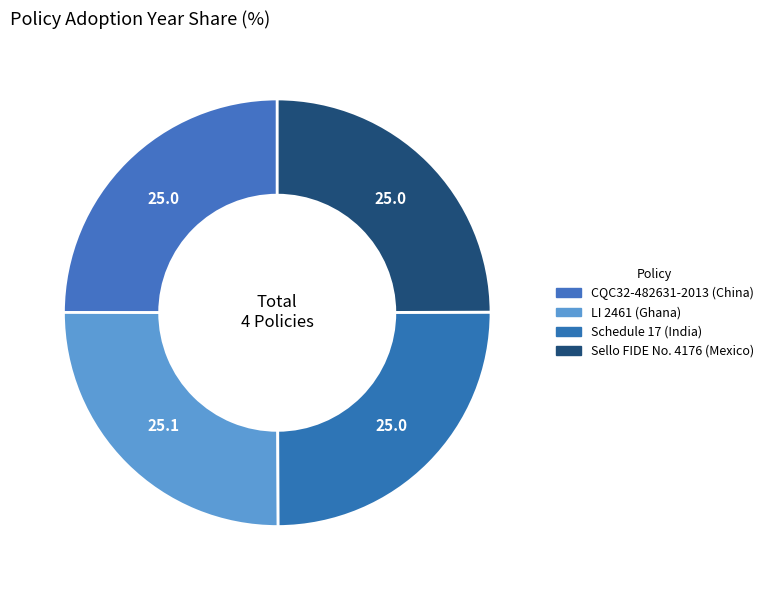

What percentage do Schedule 17 (India) and Sello FIDE No. 4176 (Mexico) together represent?

49.9%